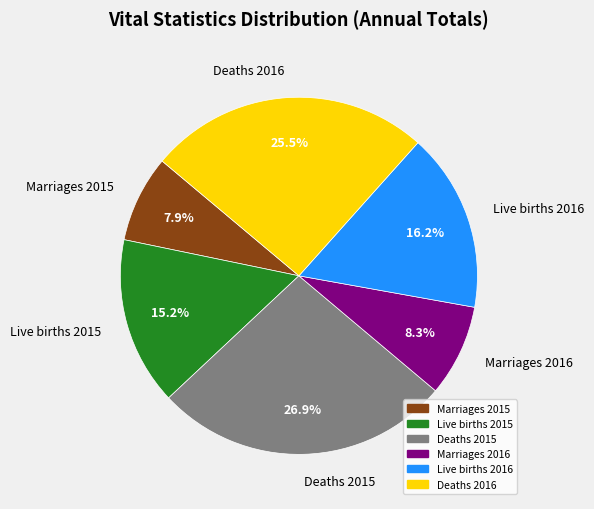

Does any single category account for the majority?

No